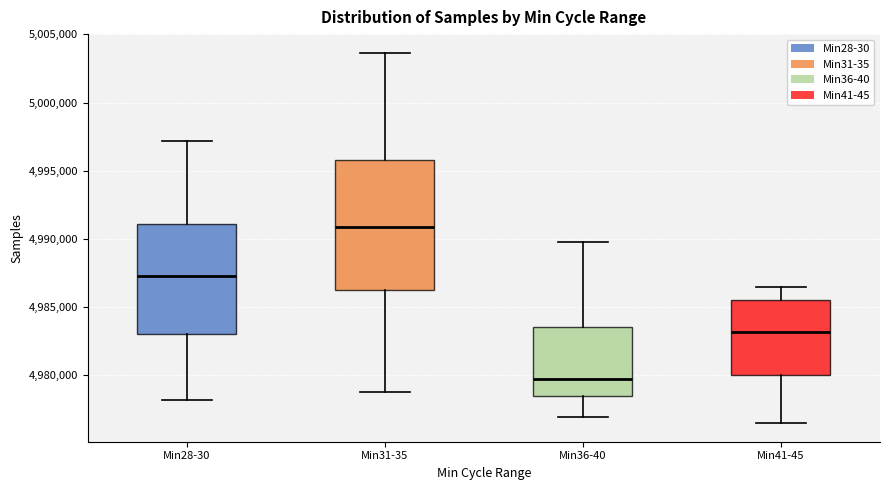

Comparing the boxes themselves (not the whiskers), which one is the tallest?

Min31-35